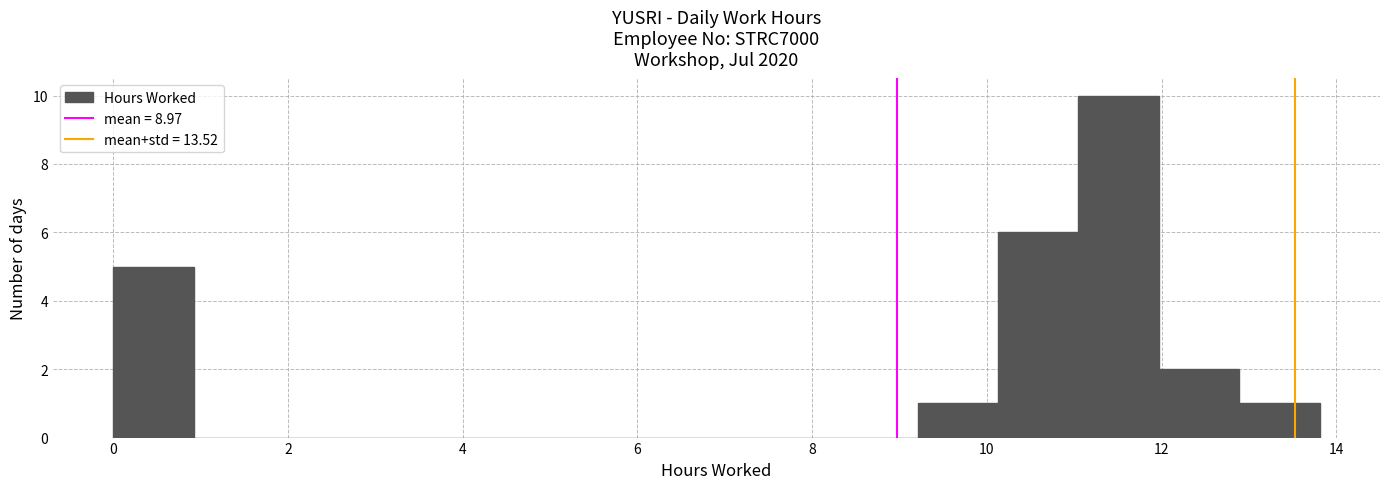

Over which range of the x-axis is the bar tallest?

11.0 to 12.0